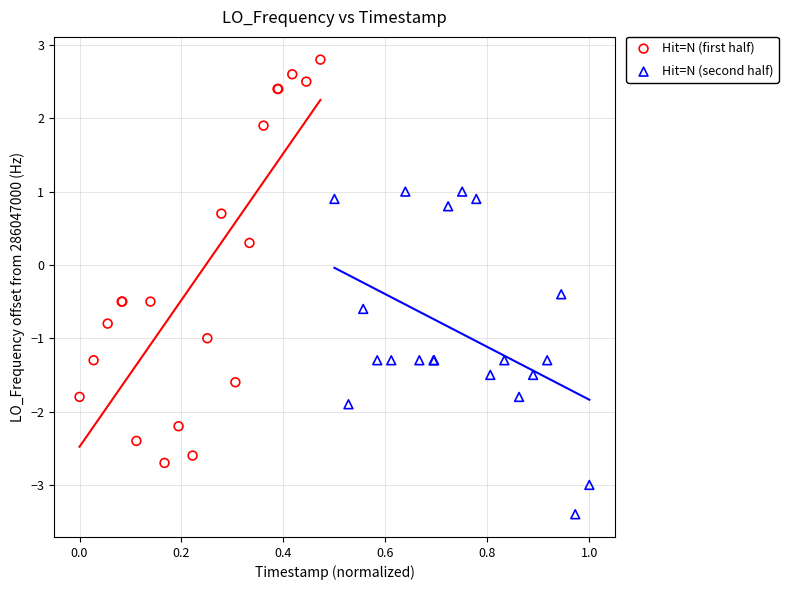

Which series reaches the minimum Y coordinate?

Hit=N (second half)